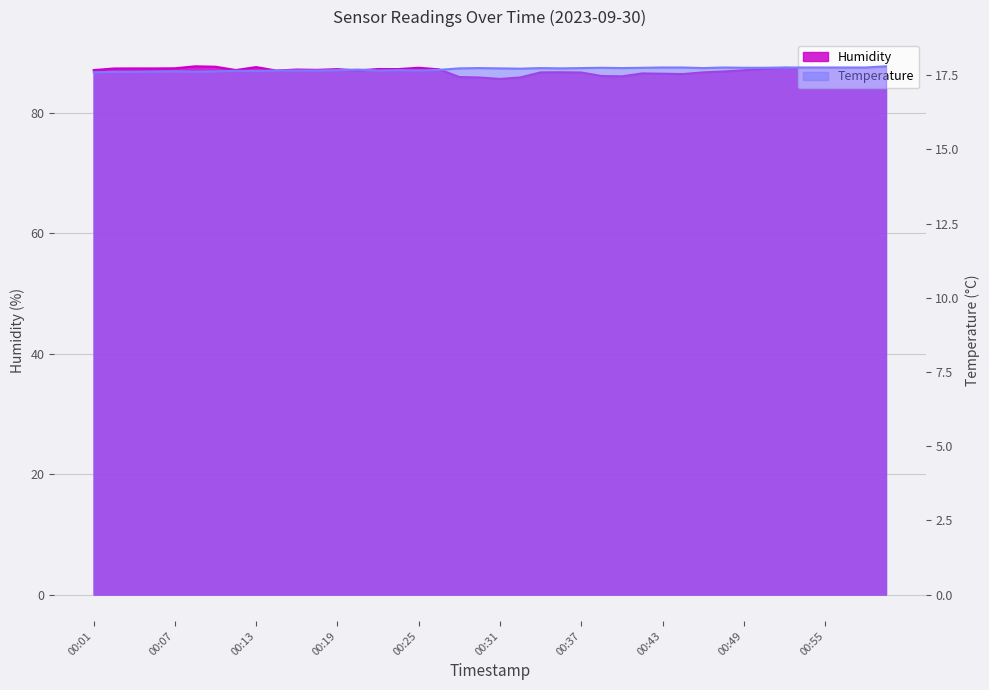

In Temperature, how many points are higher than both neighbors (excluding endpoints)?

8